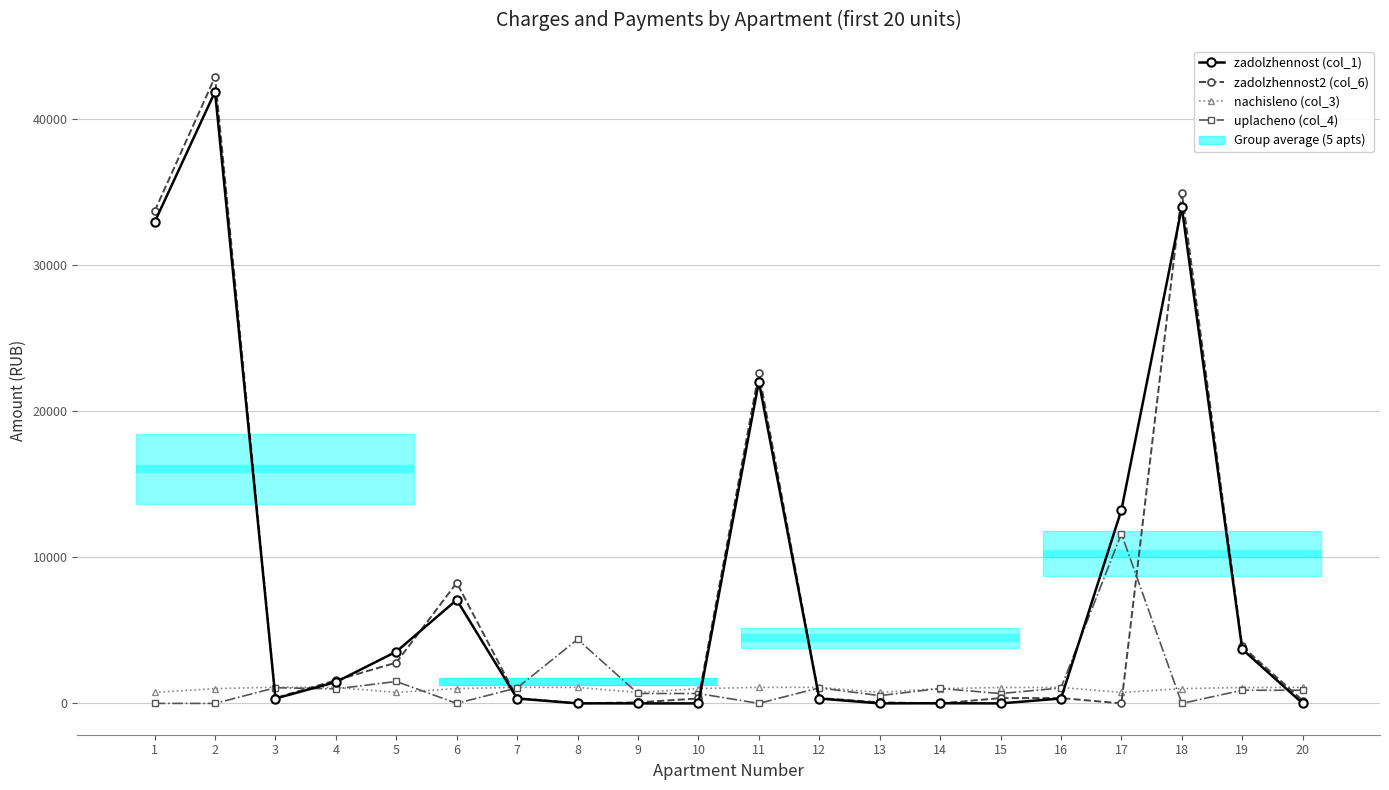

Reading left to right, what are all the values shown in this chart?

zadolzhennost (col_1): 32920.1	41844.9	334.2	1460.3	3540.9	7081.5	331.2	2.5	0.0	0.1	22014.6	332.0	0.0	9.8	0.0	334.9	13225.5	33937.9	3709.5	0.0
zadolzhennost2 (col_6): 33673.5	42856.0	368.9	1582.6	2791.8	8250.0	365.6	0.0	70.5	337.2	22626.9	366.5	70.3	0.0	362.4	364.0	0.0	34948.9	3896.7	196.9
nachisleno (col_3): 753.4	1011.1	1106.8	1094.5	750.9	1013.5	1097.0	1094.5	748.5	1011.1	1097.0	1099.4	750.9	1013.5	1087.1	1092.0	750.9	1011.1	1087.1	1097.0
uplacheno (col_4): 0.0	0.0	1072.0	991.5	1500.0	0.0	1062.5	4380.4	678.0	674.4	0.0	1064.9	531.4	1023.3	673.3	1054.7	11603.9	0.0	900.0	900.0